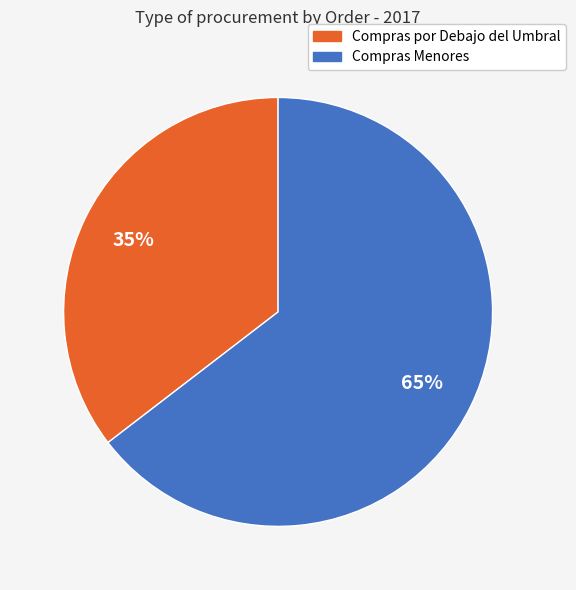

To the nearest percent, what is the average slice percentage?

50%